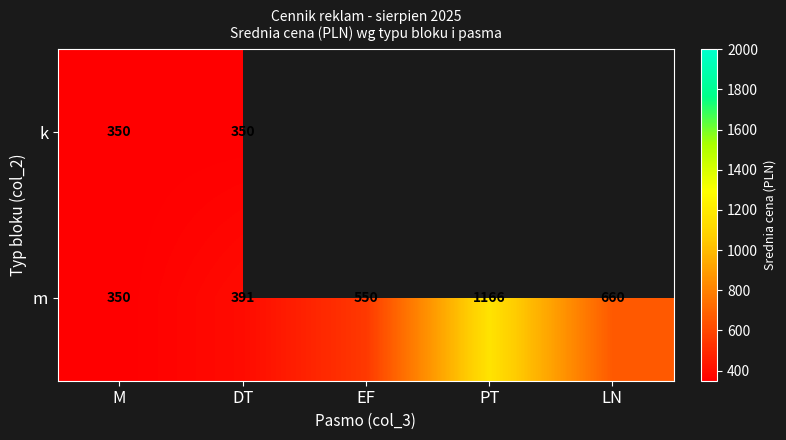

At how many categories does at least one series exceed 497?

3